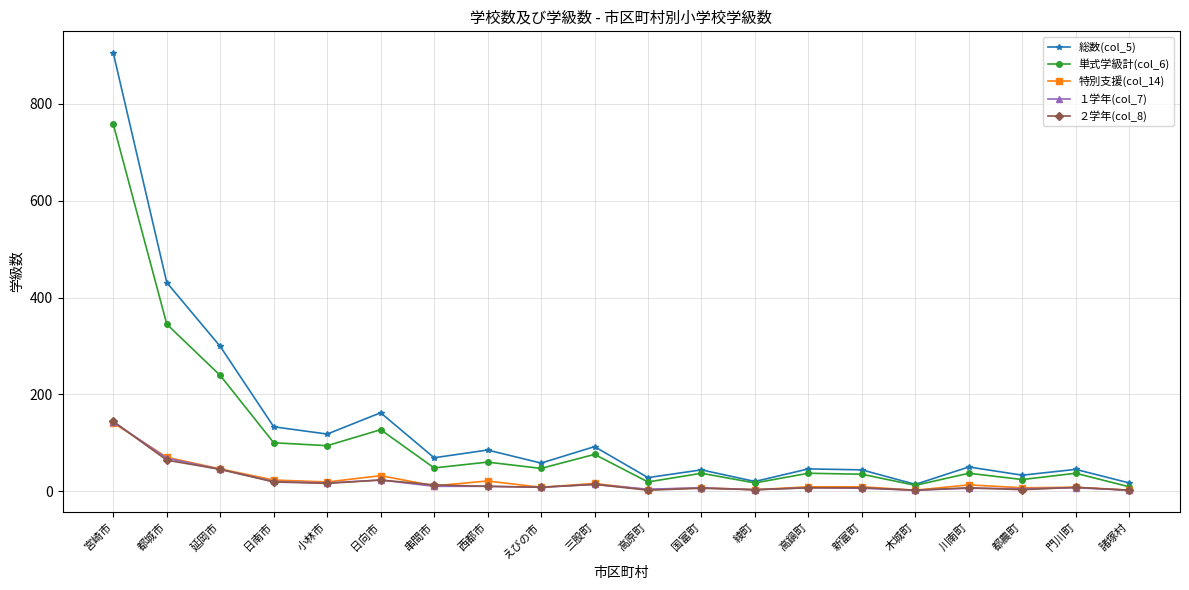

What is the highest value of the ２学年(col_8) series?

144